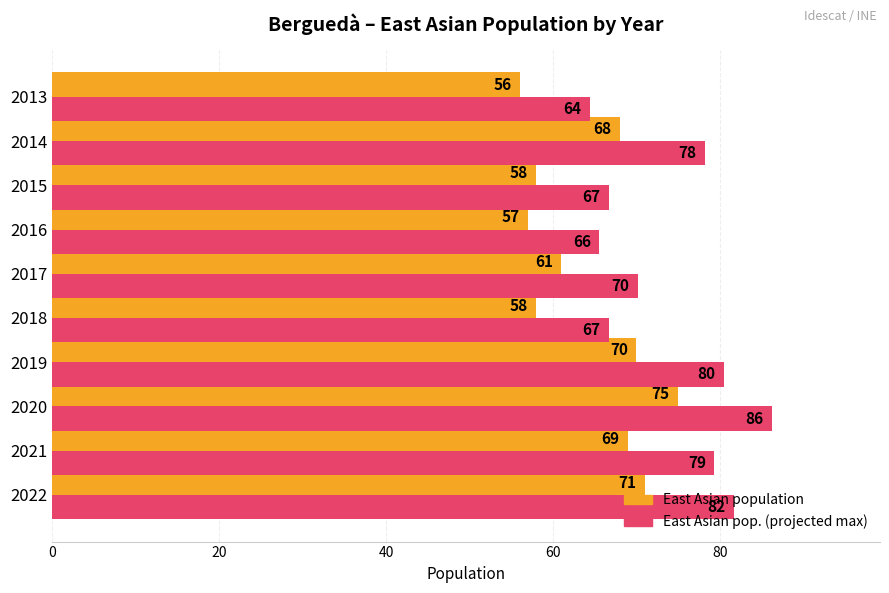

True or false: East Asian pop. (projected max) has a value of 46.3 at 2021.

False